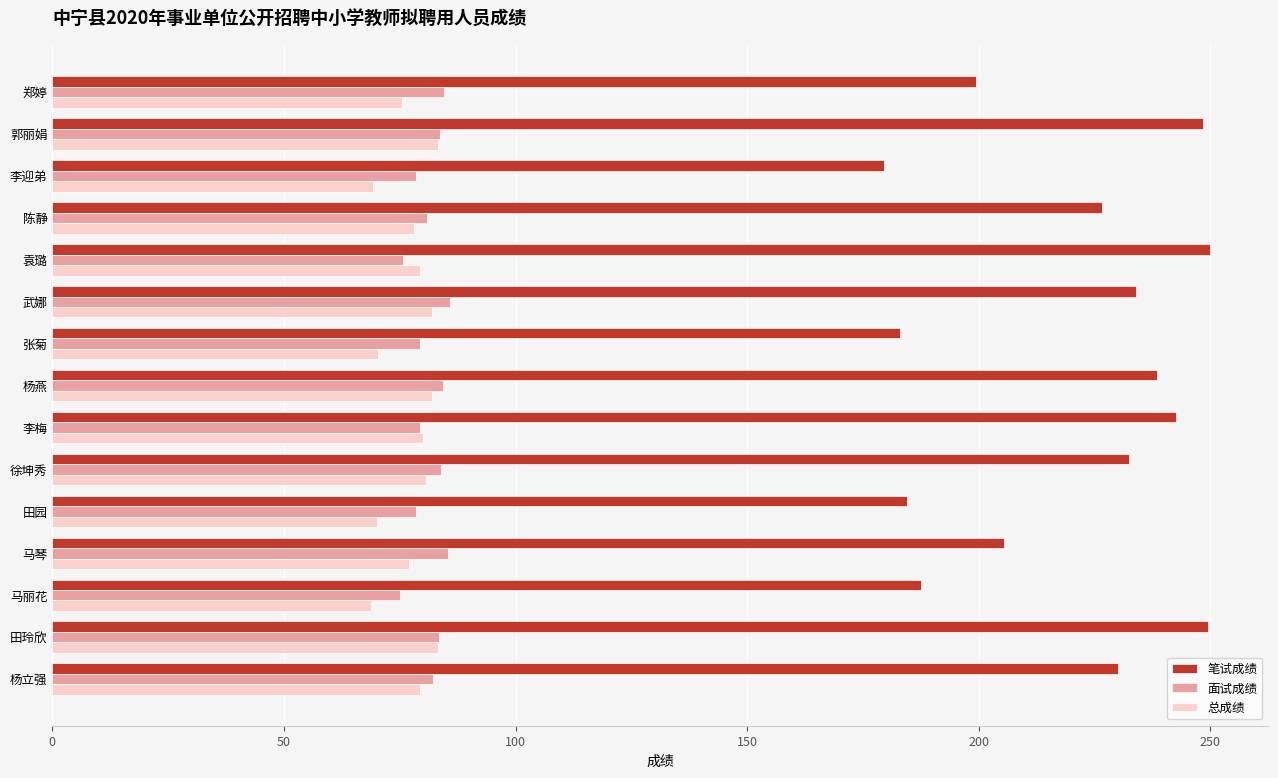

What is the maximum value for 笔试成绩?

250.0